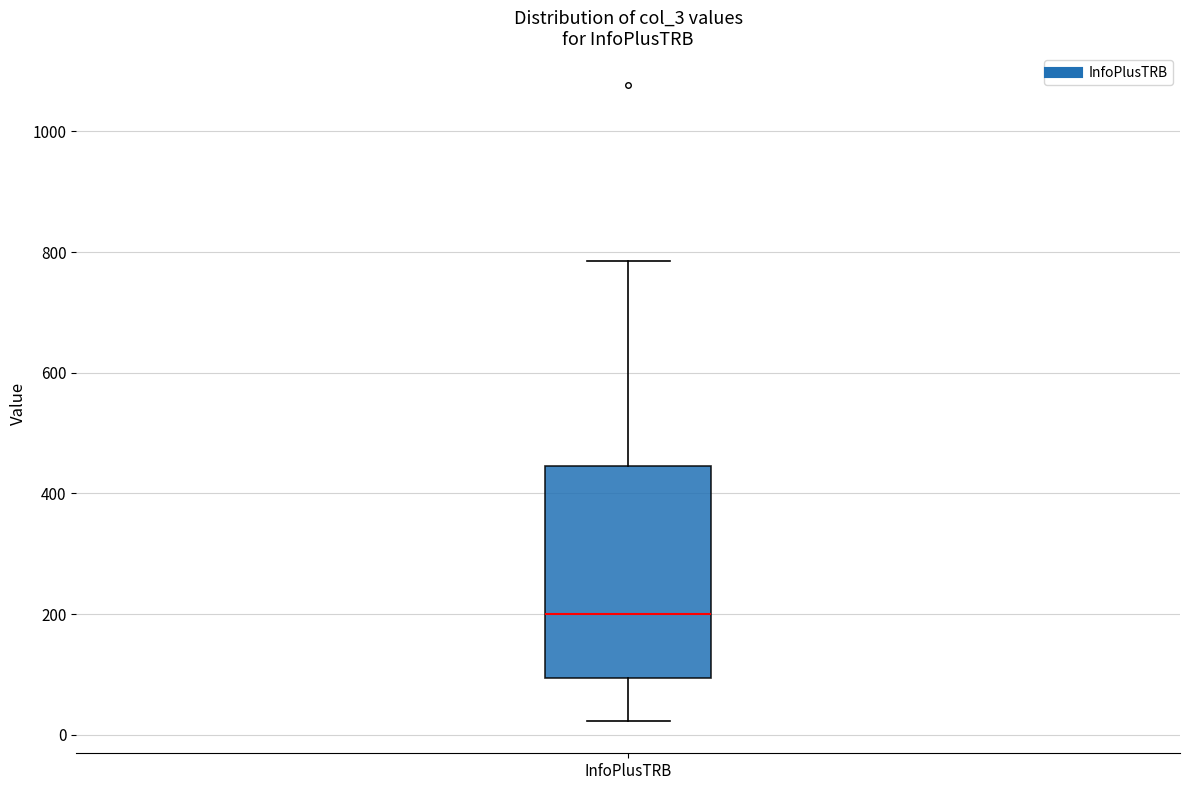

Where does the lower whisker of the box for InfoPlusTRB end on the y-axis? The values are not printed on the chart, so give them approximately, as read against the axis.

20